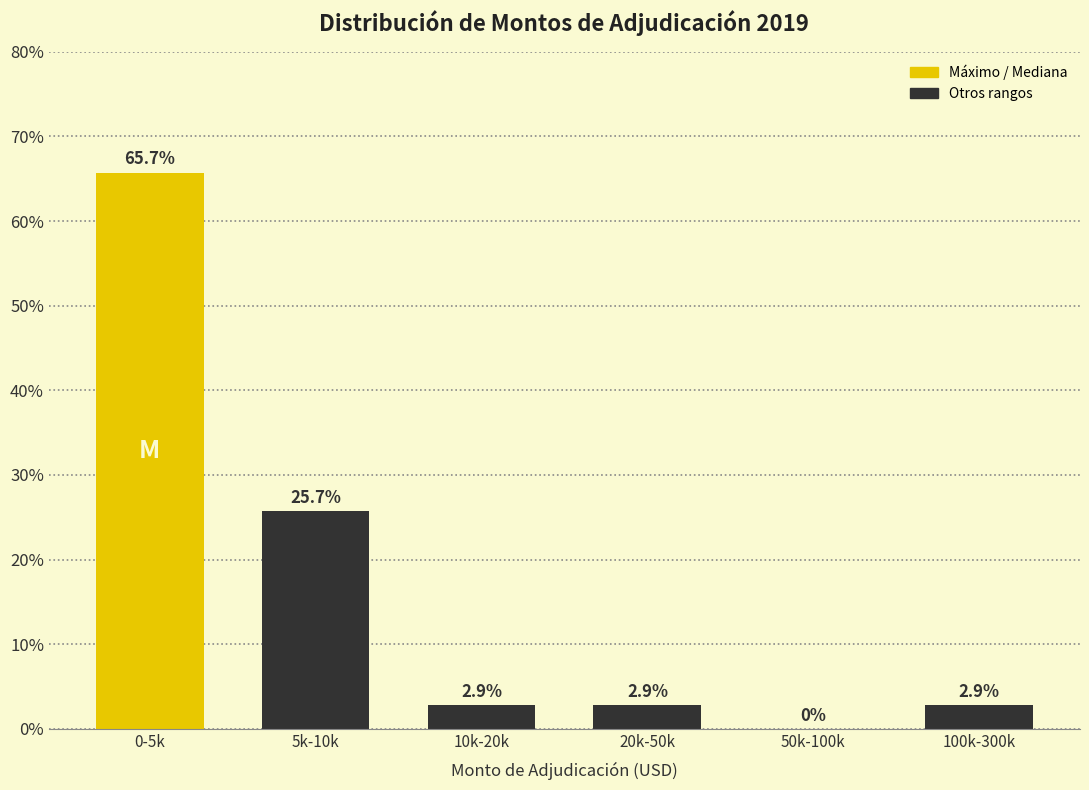

Reading left to right, transcribe all the data shown in this chart.

0-5k=65.7	5k-10k=25.7	10k-20k=2.9	20k-50k=2.9	50k-100k=0.0	100k-300k=2.9